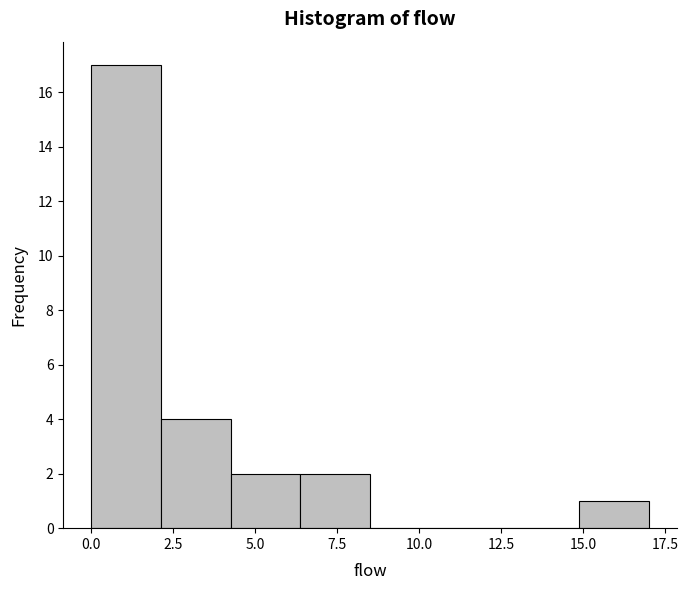

Reading left to right, transcribe this chart: for each bar, give the range it covers on the x-axis and its height. Neither the bar edges nor the heights are printed on the chart, so give them approximately, as read against the axes.

0.0 to 2.0: 17
2.0 to 4.5: 4
4.5 to 6.5: 2
6.5 to 8.5: 2
8.5 to 10.5: 0
10.5 to 13.0: 0
13.0 to 15.0: 0
15.0 to 17.0: 1